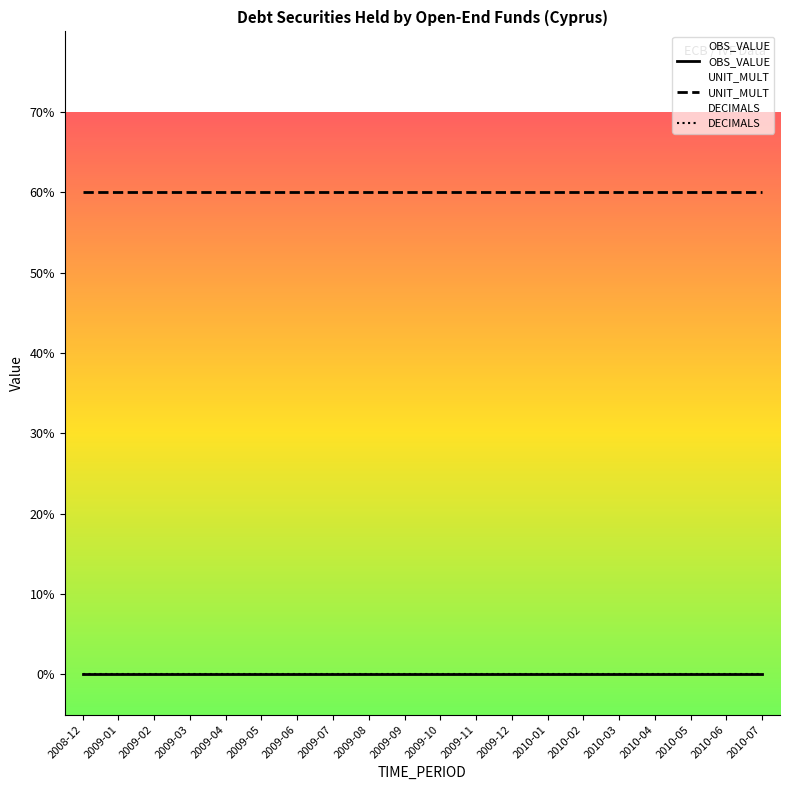

Which category has the highest value across all series?

2008-12